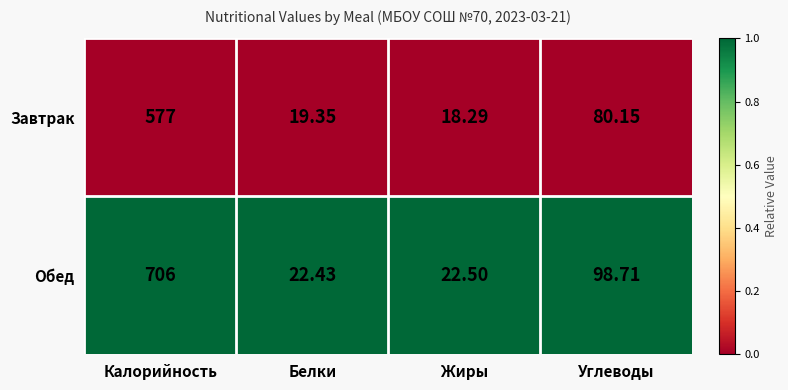

What is the total value across all series at Калорийность?

1283.0